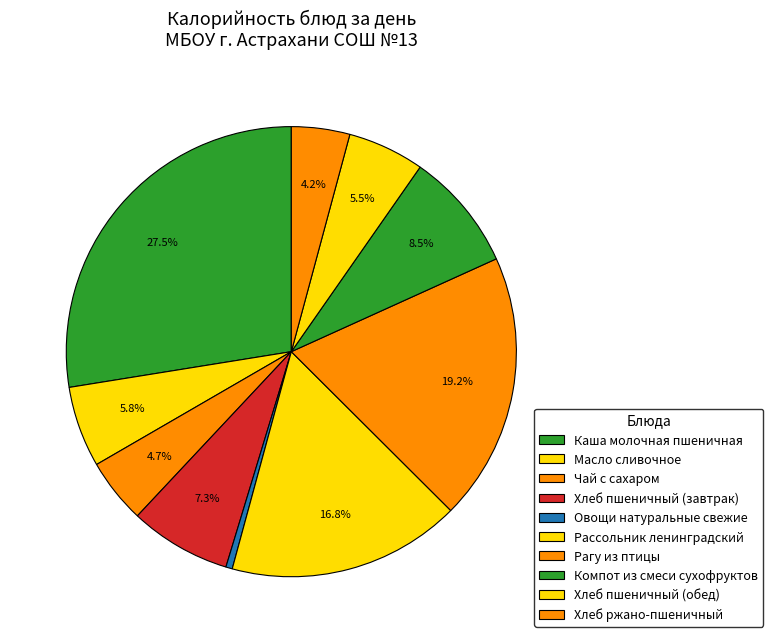

Count the number of slices in the pie.

10